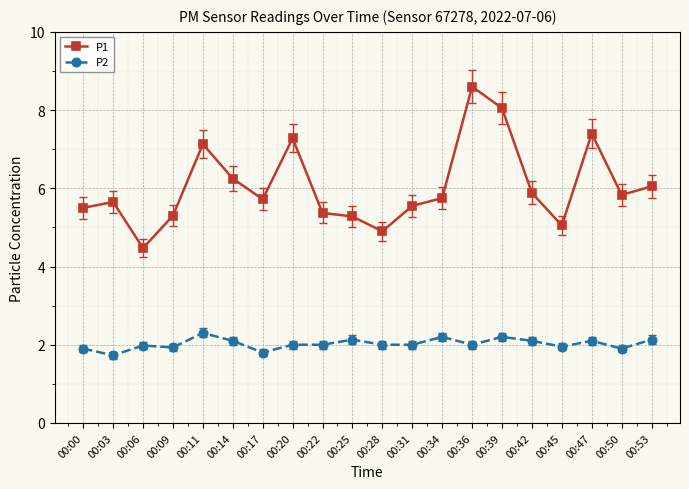

What is the value of the P2 point at the 18th from the left?

2.1